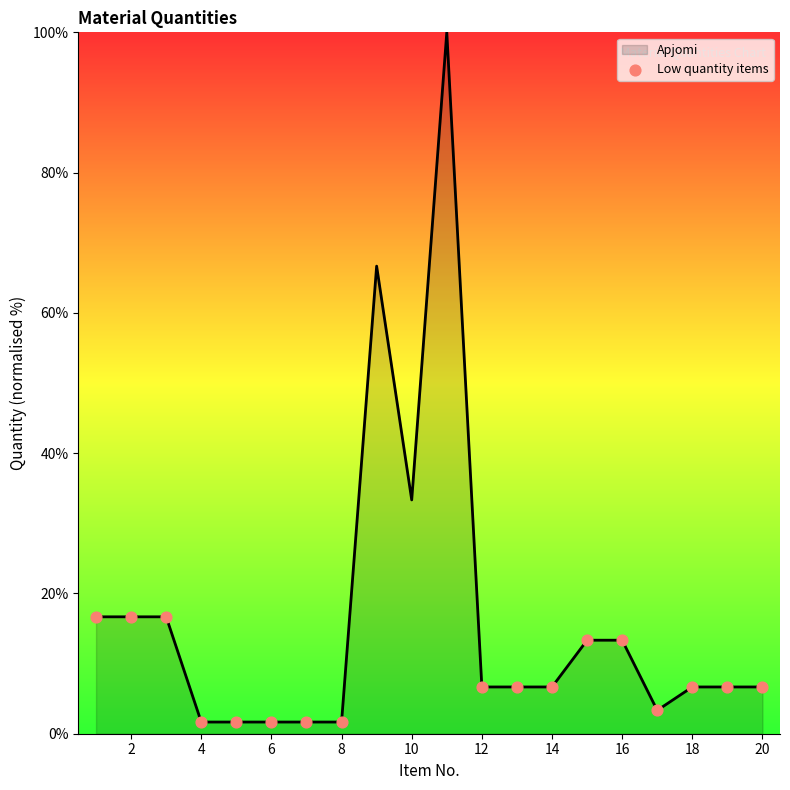

What is the maximum value shown in the chart?

100.0